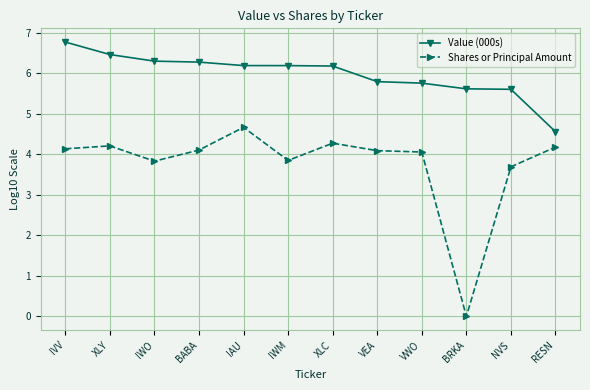

What is the sum of all Shares or Principal Amount values?

45.1